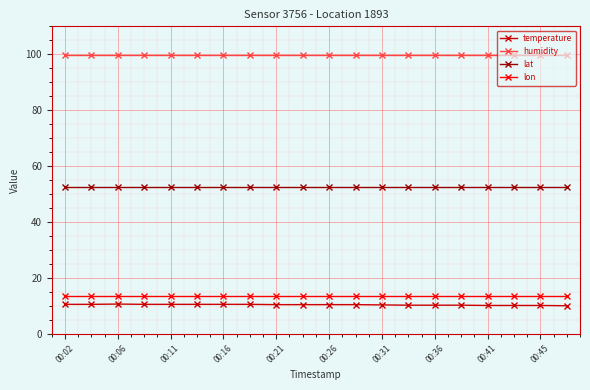

What is the average value of the lon series?

13.4